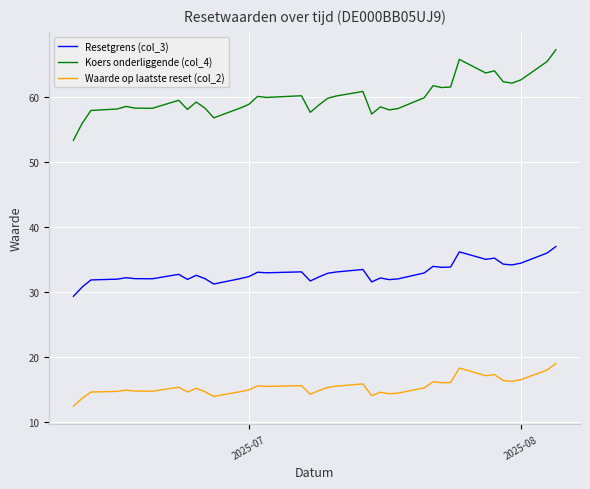

What is the maximum value shown in the chart?

67.2